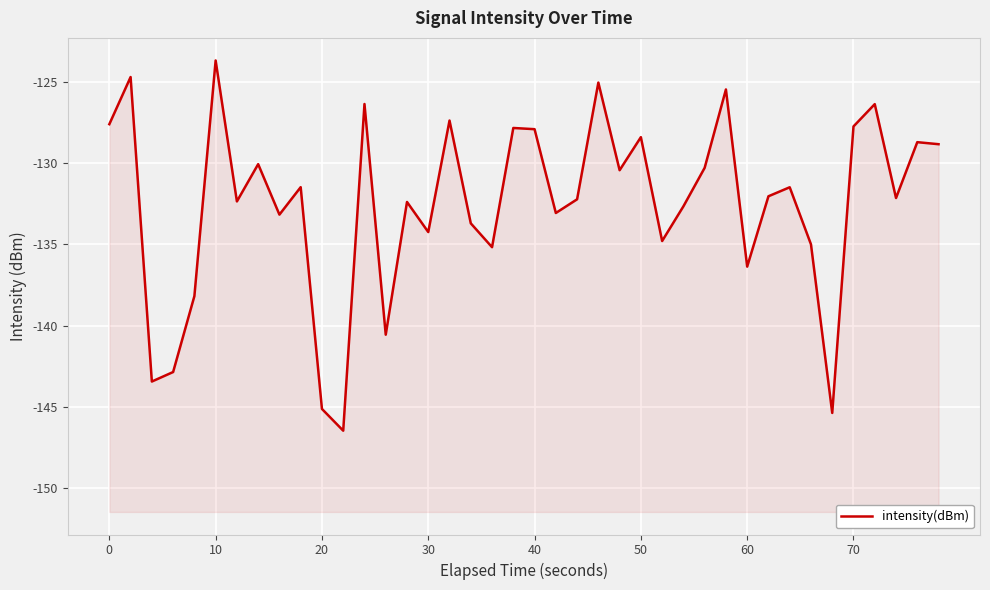

How many points are higher than both their immediate neighbors (excluding endpoints)?

14